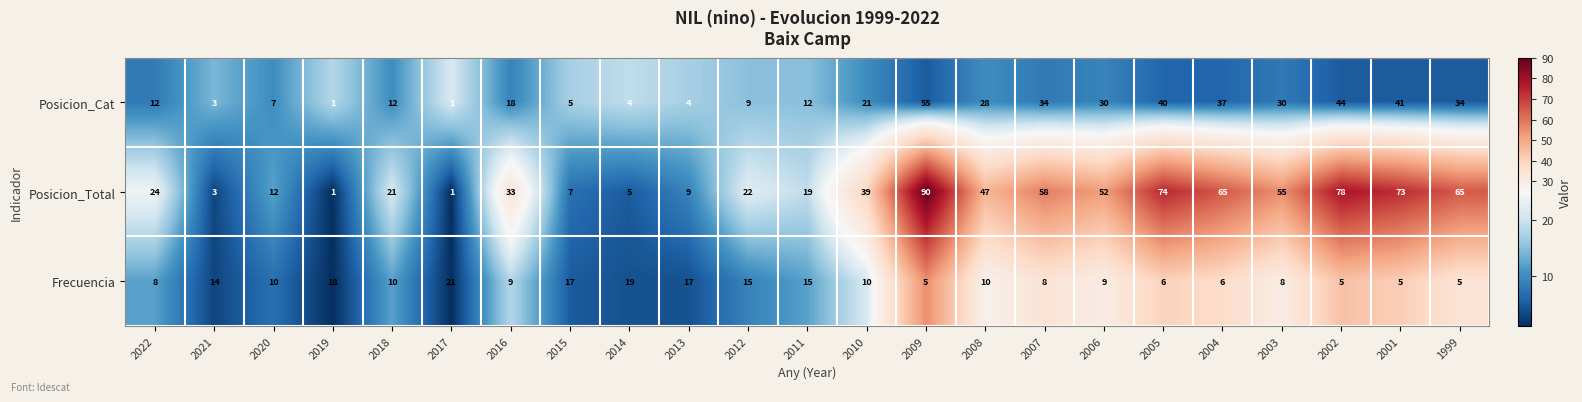

The Posicion_Cat series shows 9 at 2012. True or false?

True